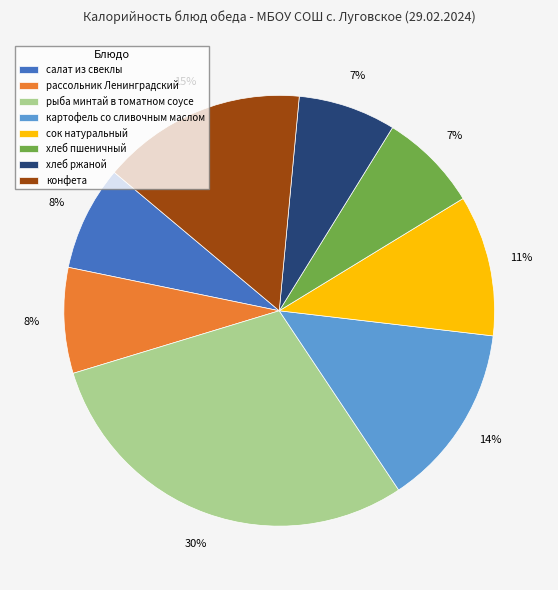

How many segments does this pie chart have?

8